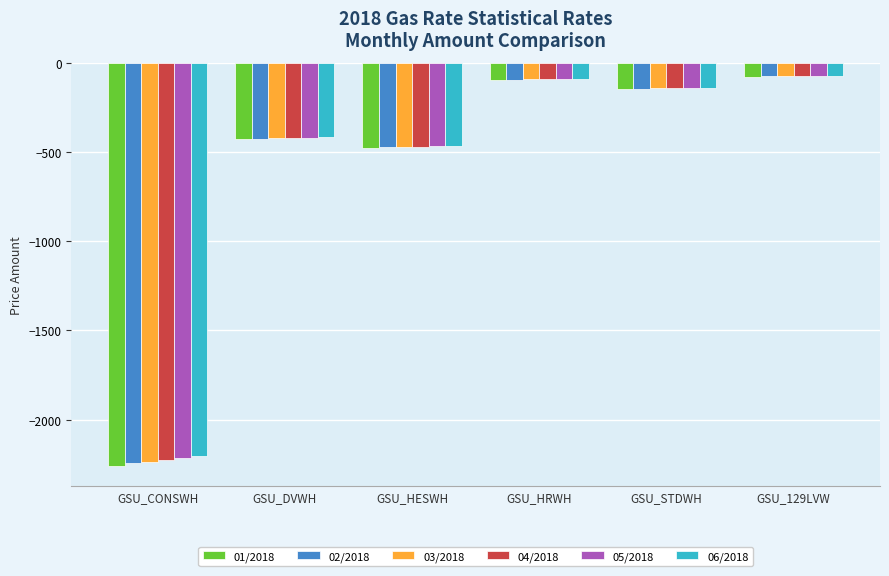

Are the bars horizontal?

No